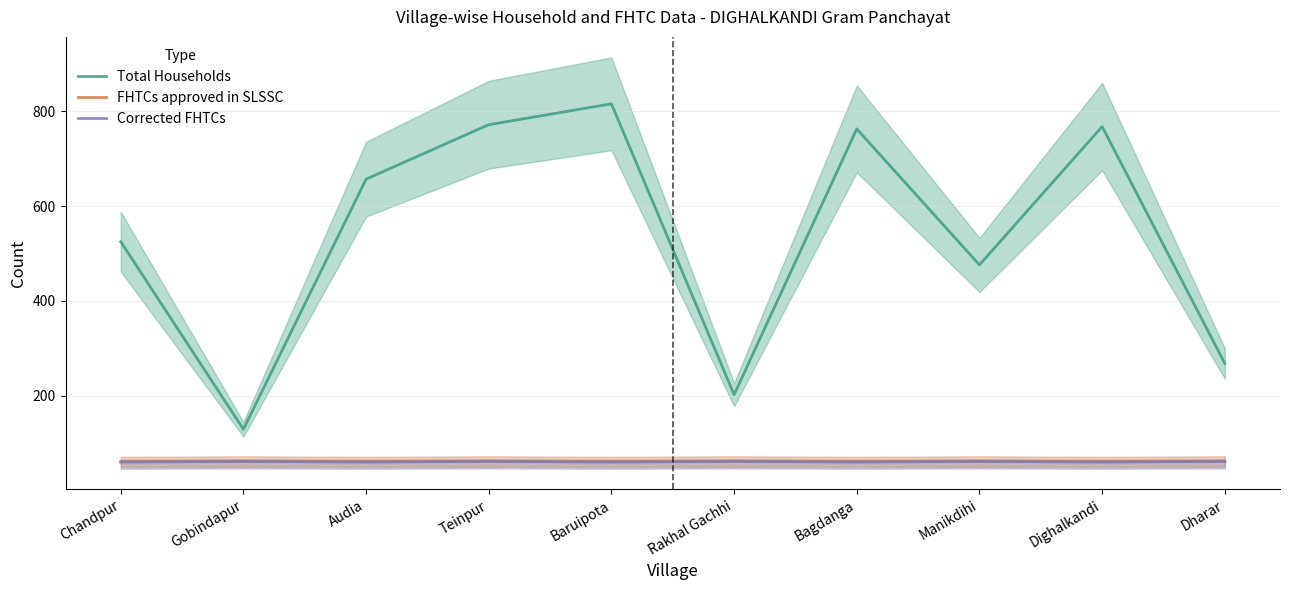

Which series has the widest spread of values?

Total Households